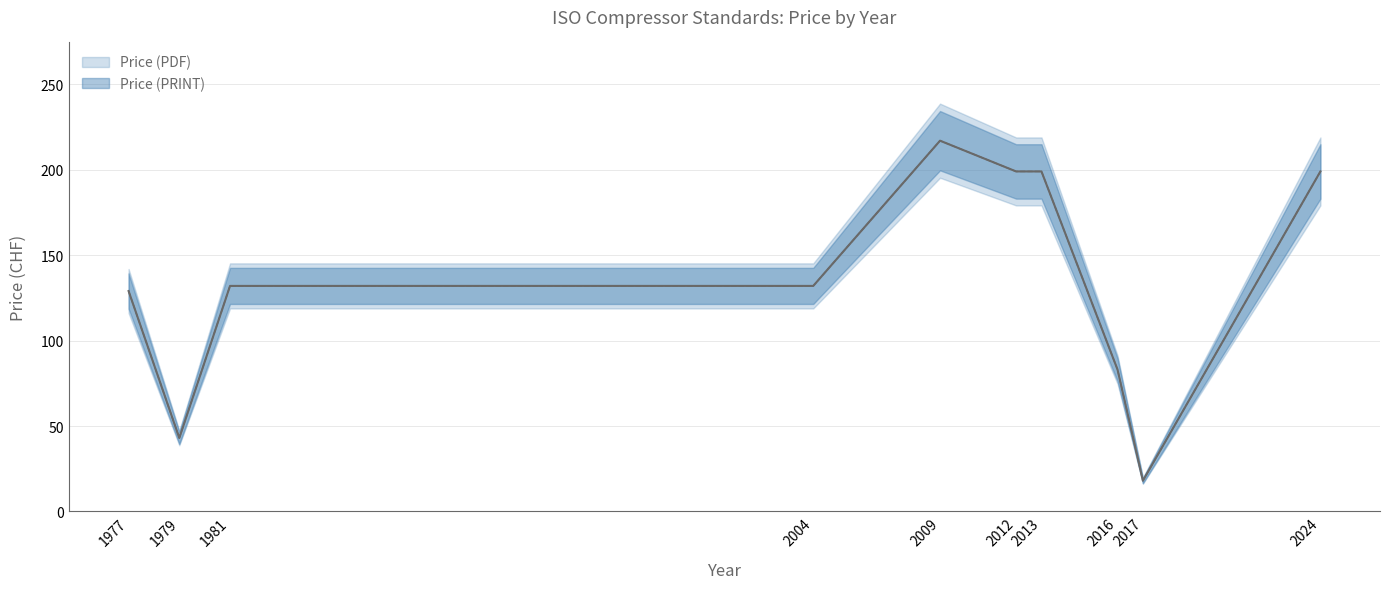

True or false: Price (PDF) and Price (PRINT) intersect in this chart.

False